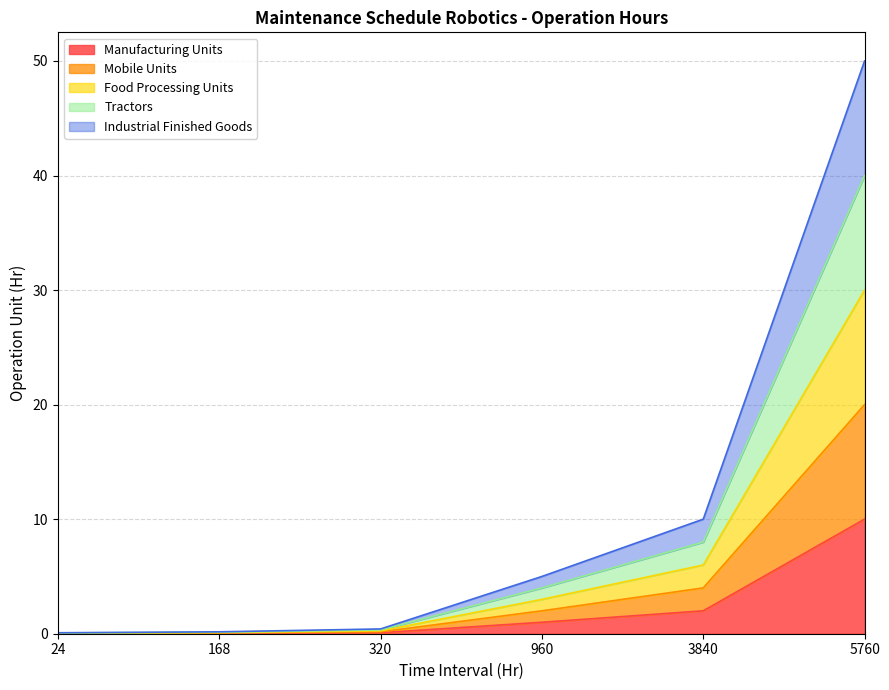

Count the number of data series in this chart.

5